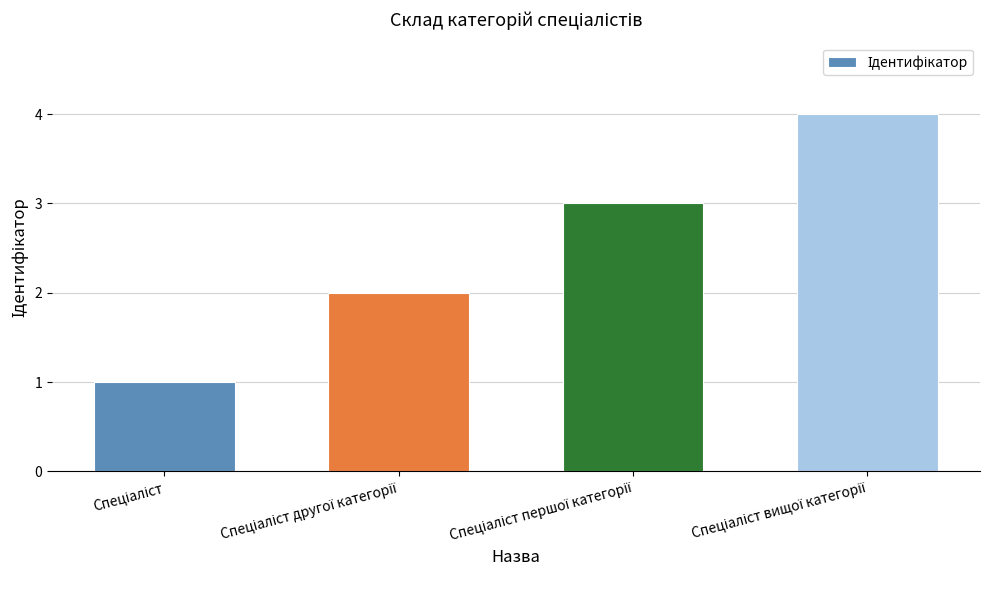

What is the difference between the maximum and minimum values?

3